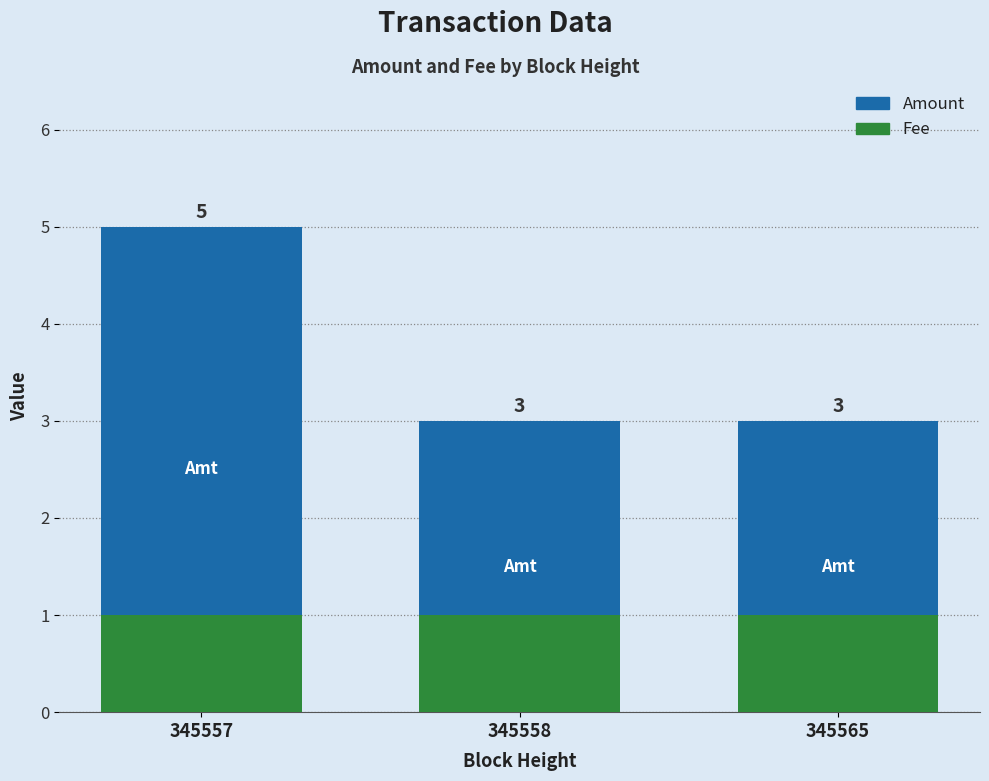

Which series has the widest spread of values?

Amount